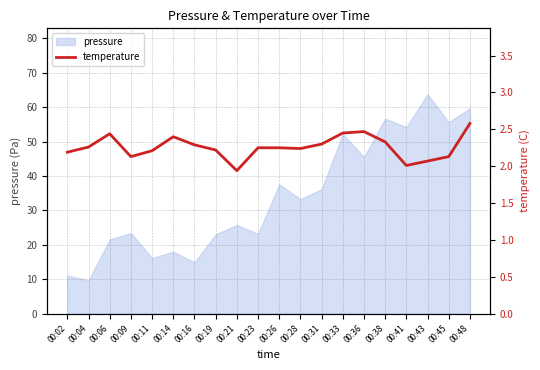

How many data points are less than 2?

1